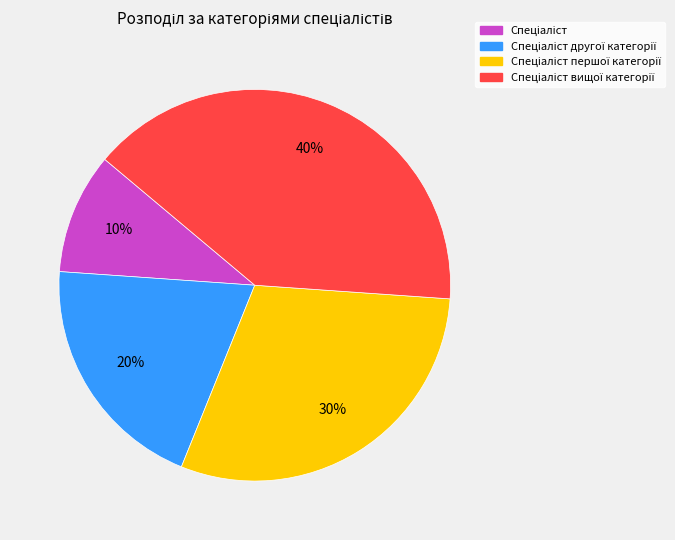

Is there a majority slice in this chart?

No